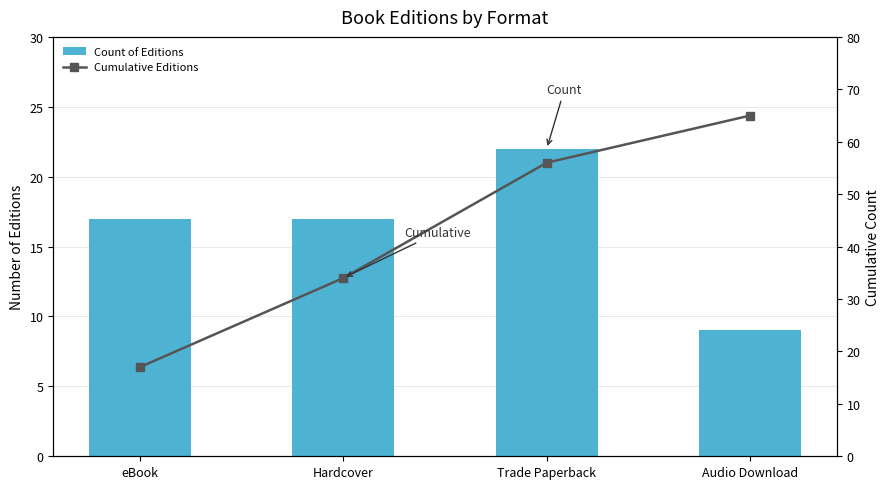

Are the bars horizontal?

No